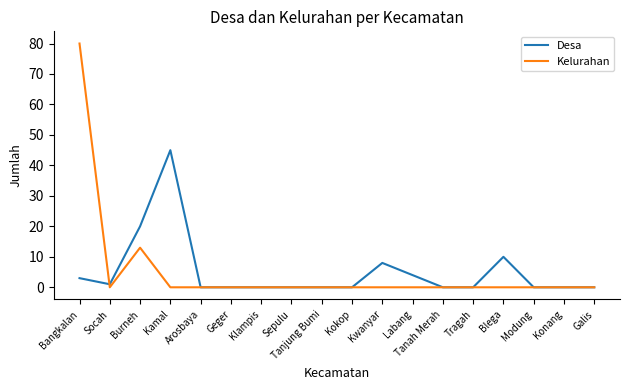

Rank the series by their maximum value, from lowest to highest.

Desa, Kelurahan